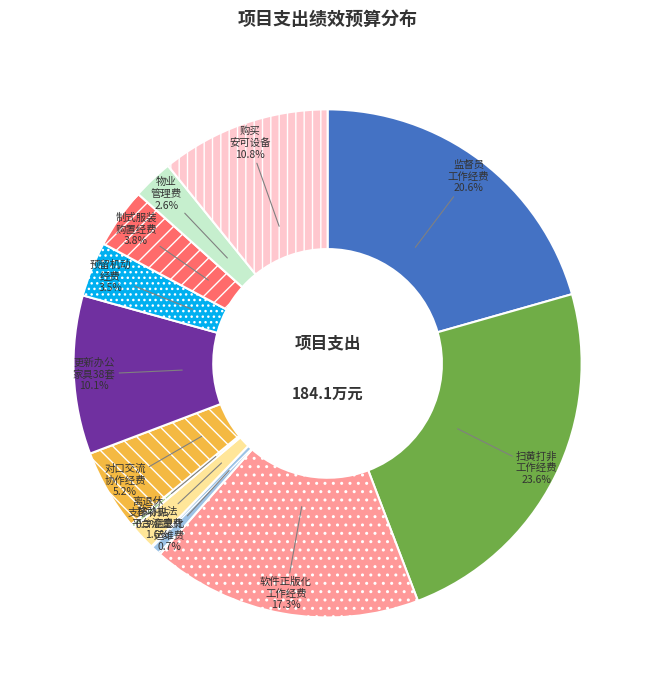

Between 预留机动 经费 and 物业 管理费, which is larger?

预留机动 经费